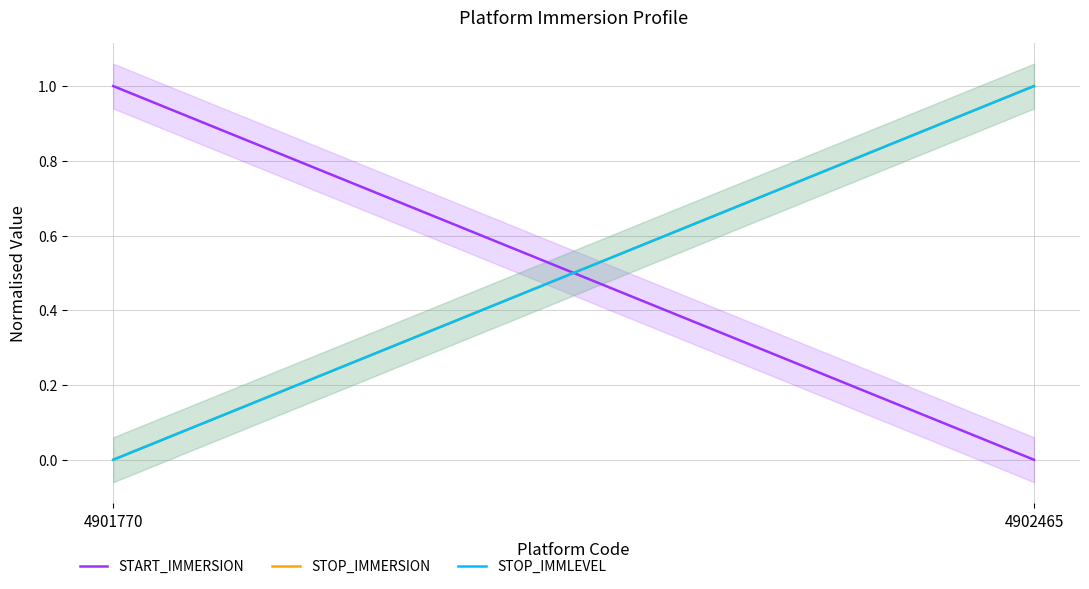

What is the average value of the STOP_IMMERSION series?

0.5